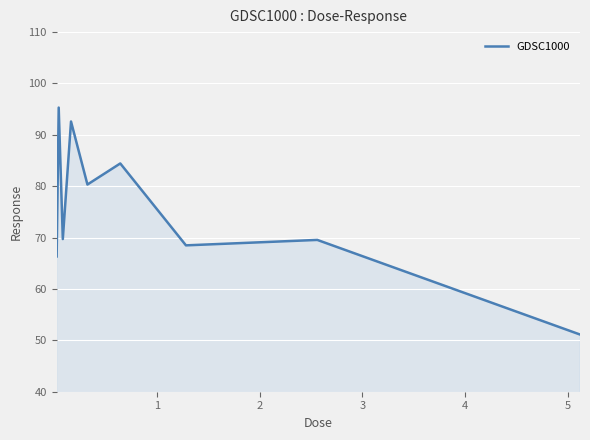

What is the smallest value displayed?

51.1